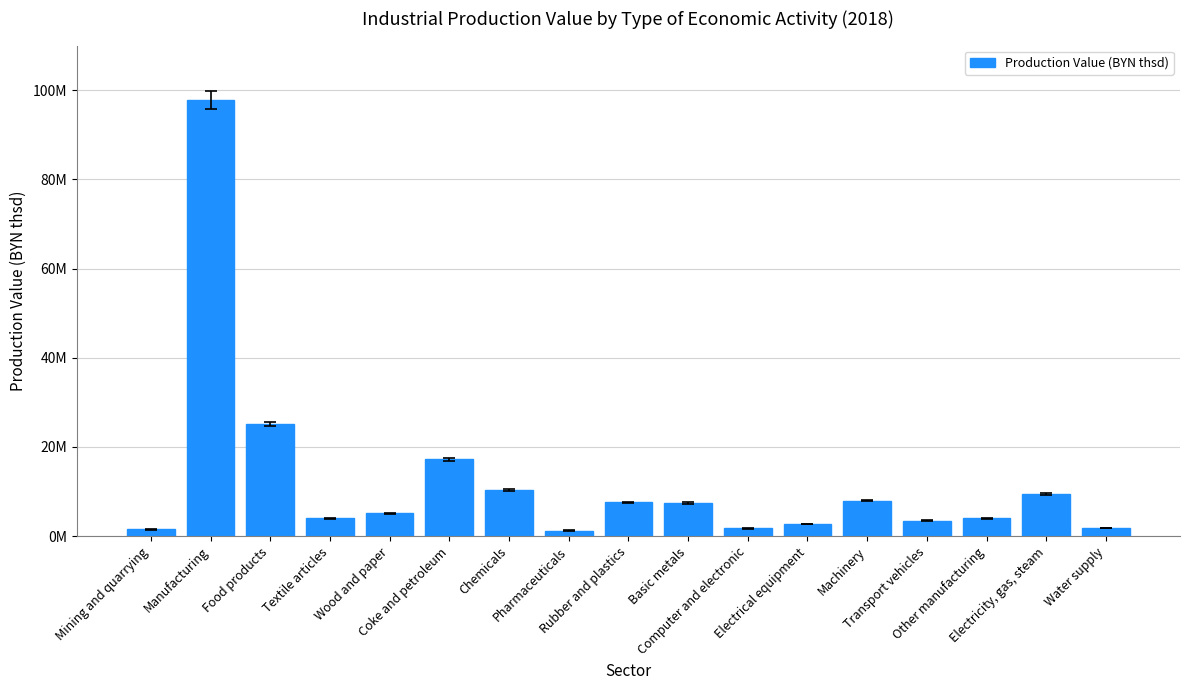

Rank the categories by value from highest to lowest.

Manufacturing, Food products, Coke and petroleum, Chemicals, Electricity, gas, steam, Machinery, Rubber and plastics, Basic metals, Wood and paper, Other manufacturing, Textile articles, Transport vehicles, Electrical equipment, Water supply, Computer and electronic, Mining and quarrying, Pharmaceuticals